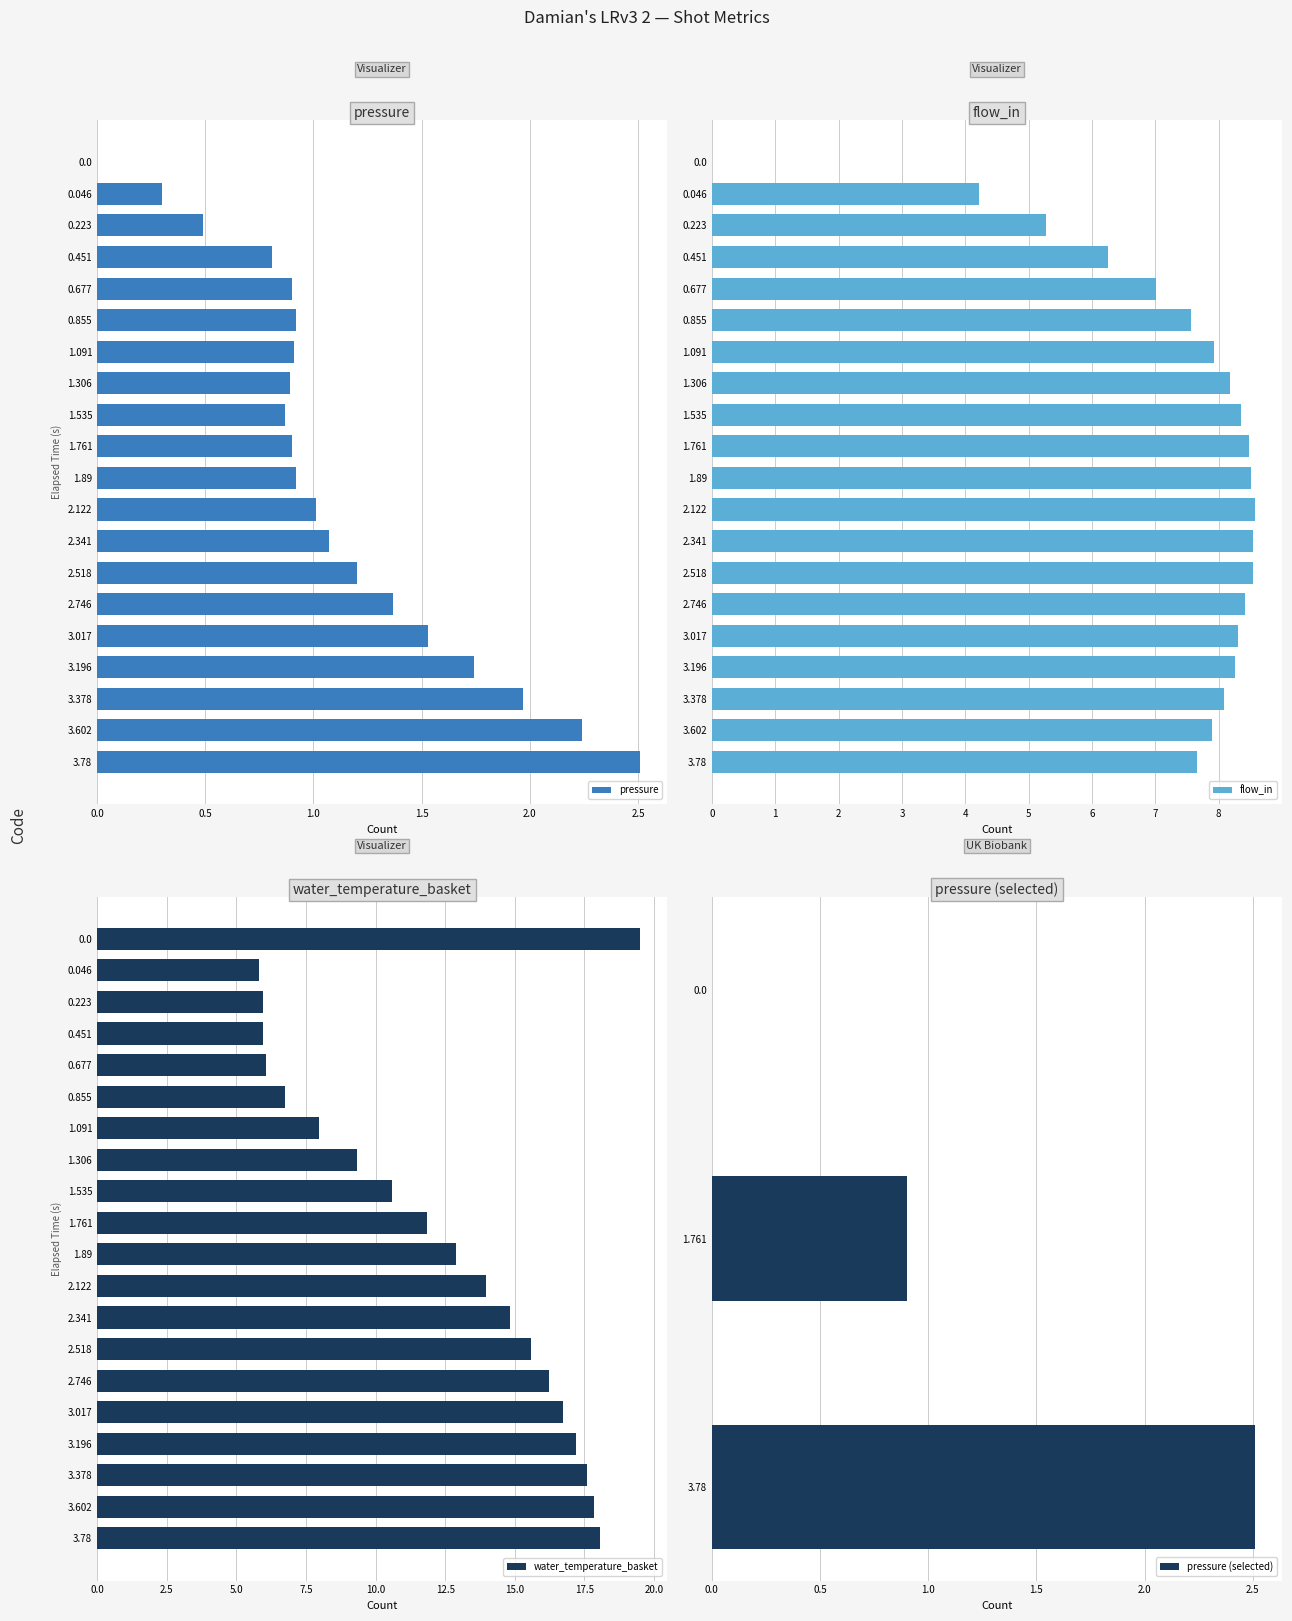

List the series in order of their peak value, lowest first.

pressure, flow_in, water_temperature_basket